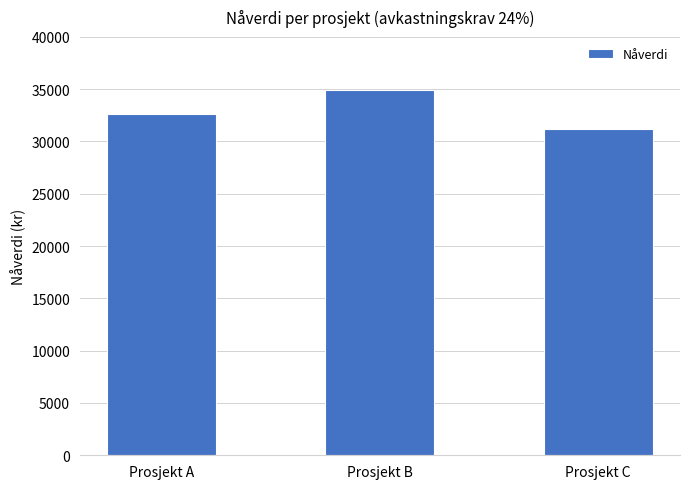

True or false: the data shows 54616.6 at Prosjekt A.

False